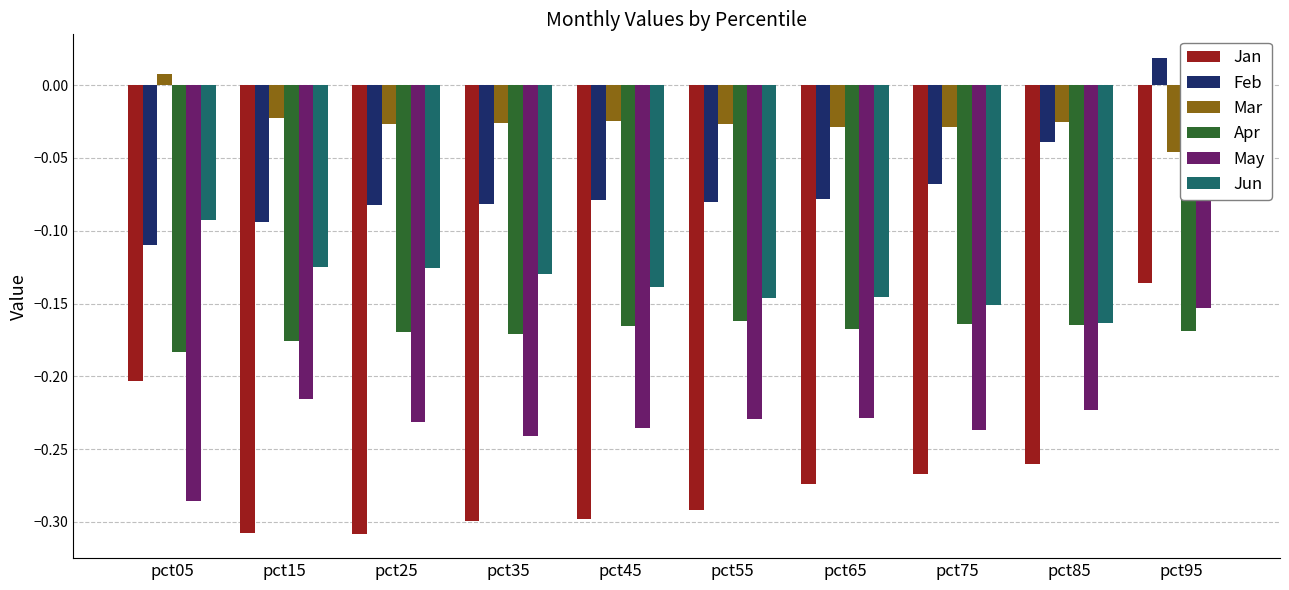

What is the difference between the maximum and minimum values in the Feb series?

0.1